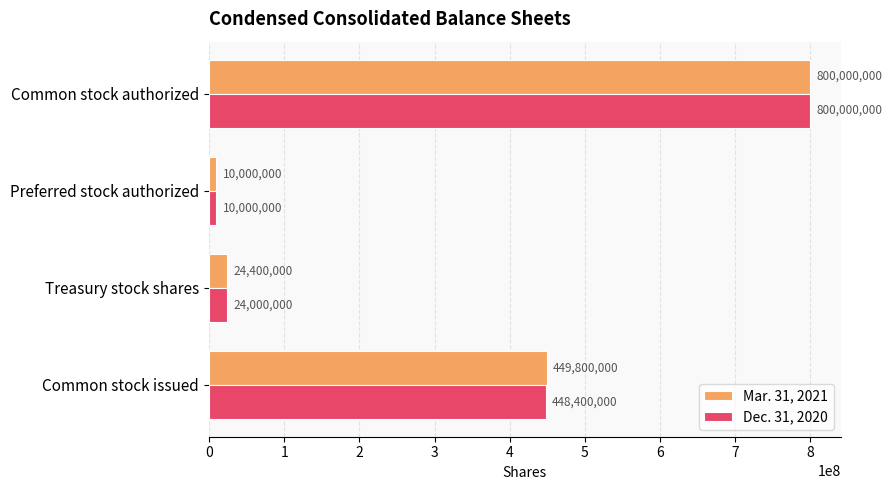

Is it true that Dec. 31, 2020 equals 448400000 at Common stock issued?

True